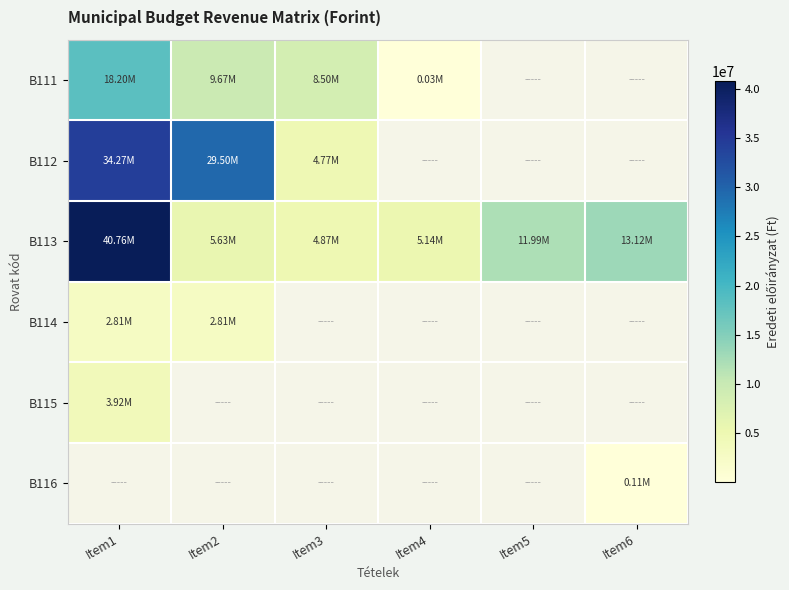

Is it true that B112 equals 51721441.3 at Item1?

False